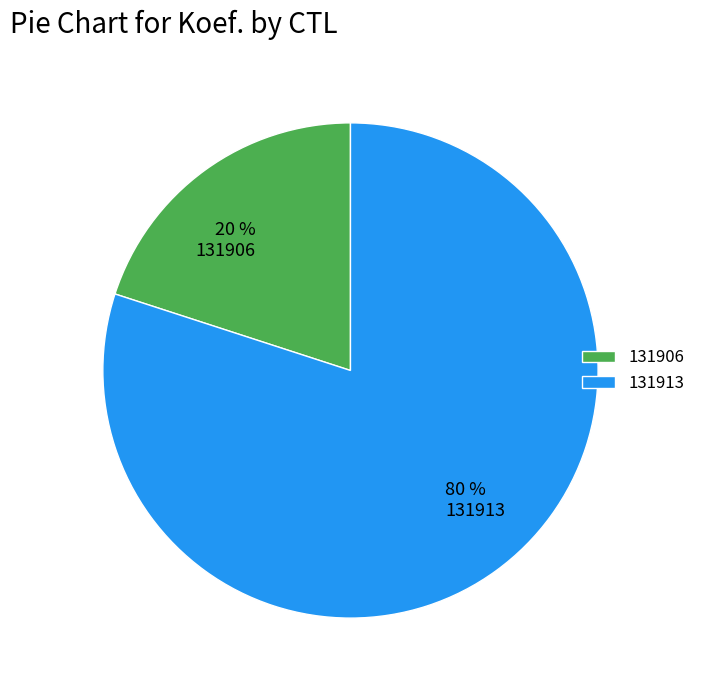

Is it true that 131906 is 20% of the pie?

True